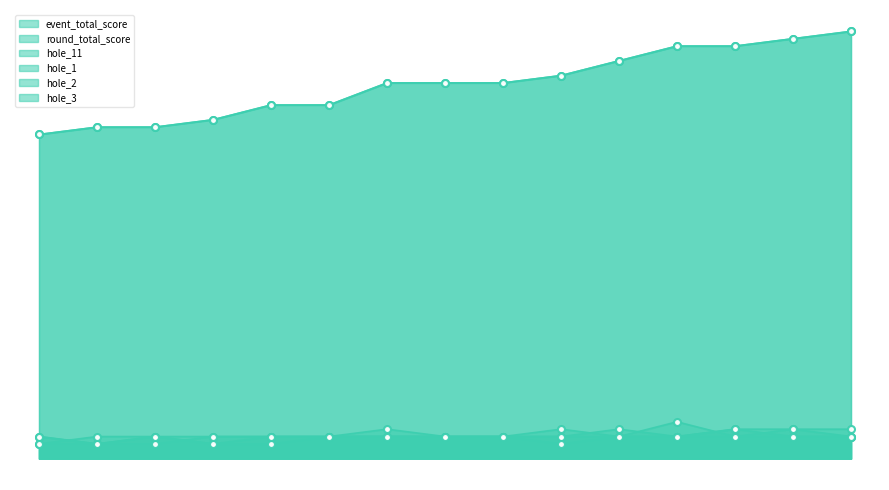

How many data points in hole_2 are less than 3?

2